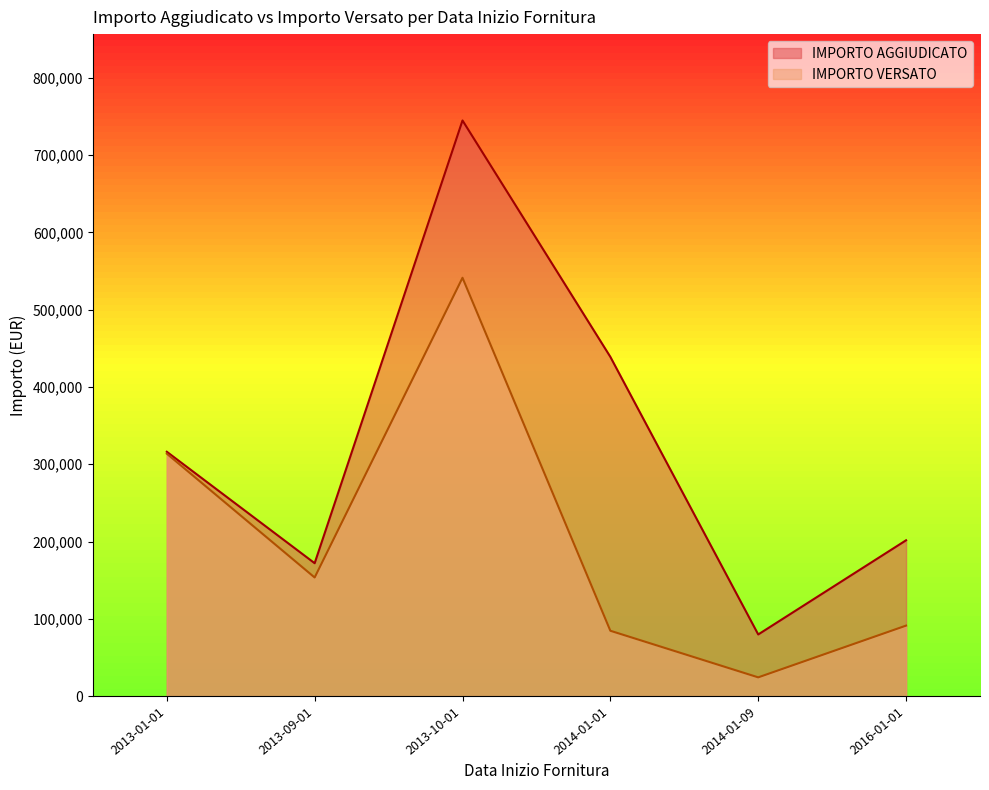

How many lines are shown in the chart?

2